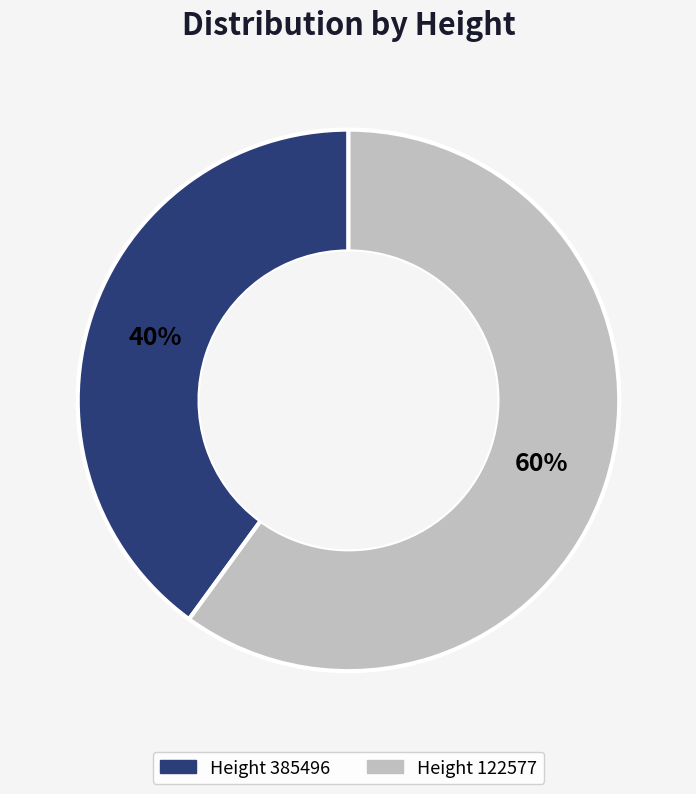

Is there a majority slice in this chart?

Yes